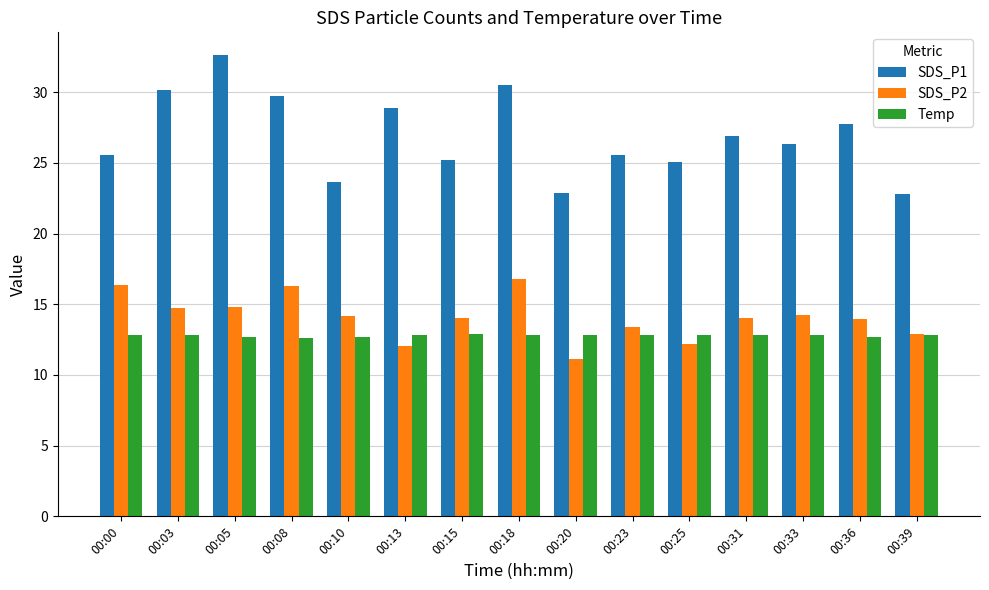

The SDS_P2 series shows 16.8 at 00:39. True or false?

False